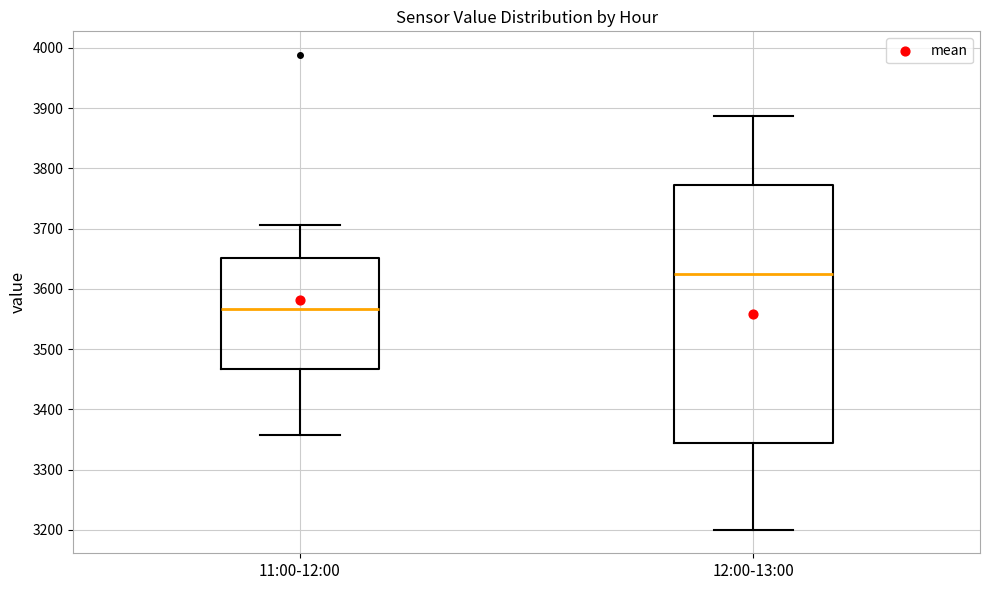

Where is the lower edge of the box for 12:00-13:00 on the y-axis? The values are not printed on the chart, so give them approximately, as read against the axis.

3340